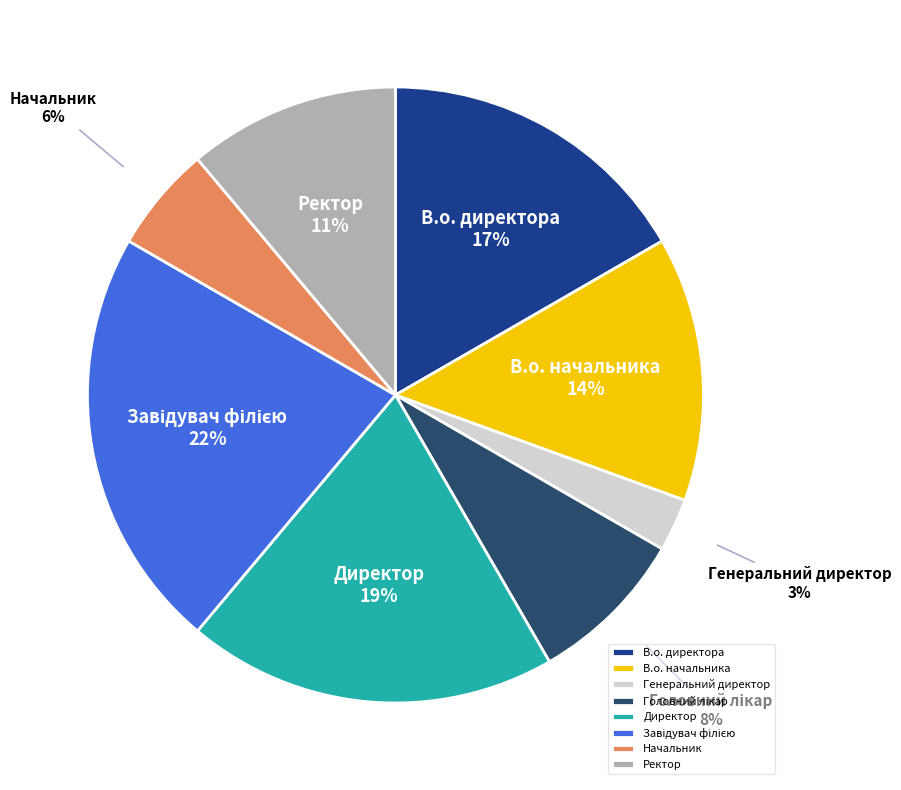

To the nearest percent, what is the average slice percentage?

12%